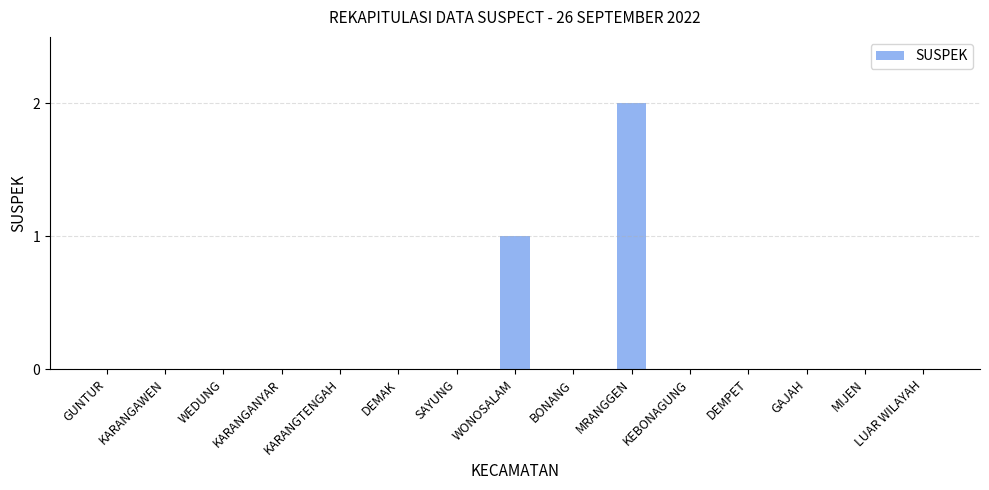

The value at MRANGGEN is 2. True or false?

True